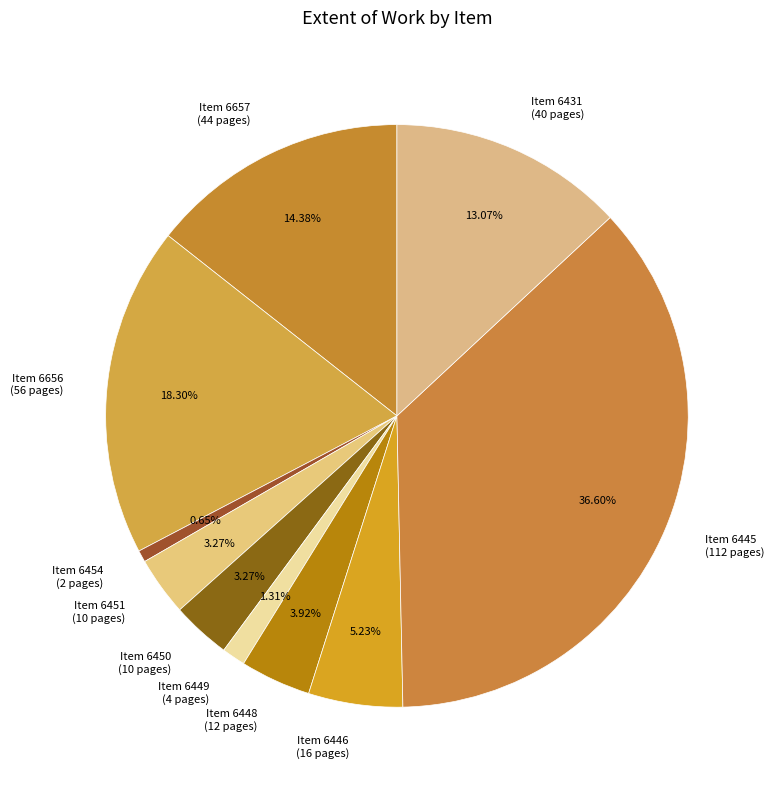

Which slice is the largest?

Item 6445 (112 pages)